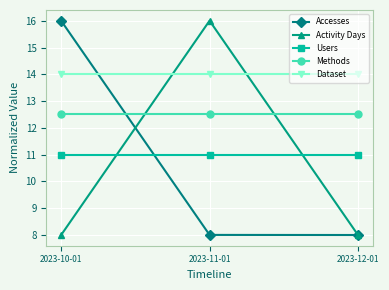

What is the total value across all series at 2023-10-01?

61.5